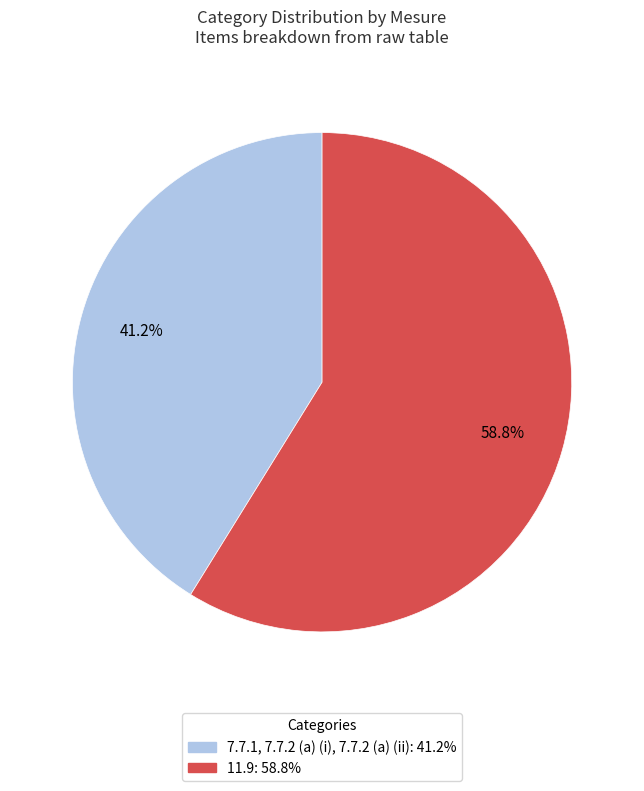

To the nearest percent, what percentage of the pie is 11.9?

59%